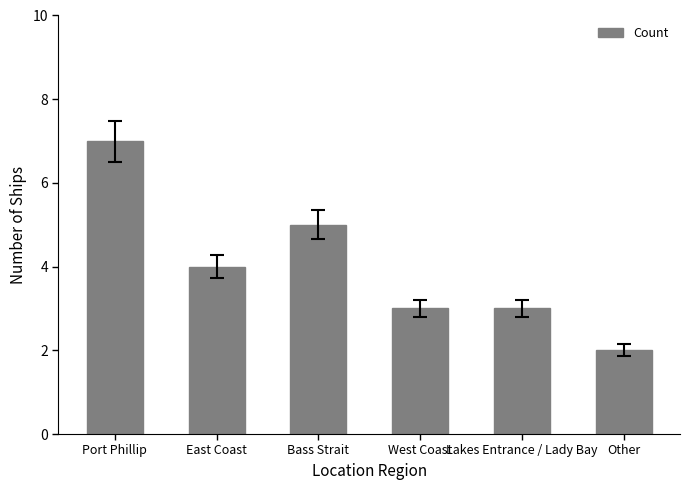

Is it true that the value at East Coast is 6?

False